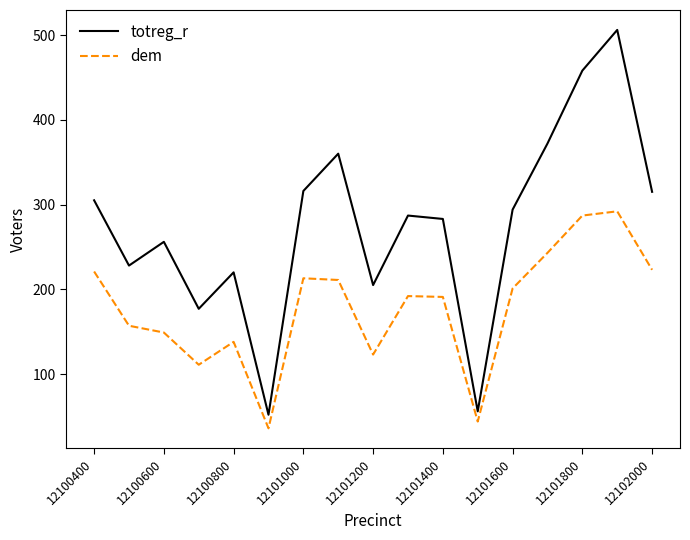

What is the difference between the maximum and minimum values in the totreg_r series?

454